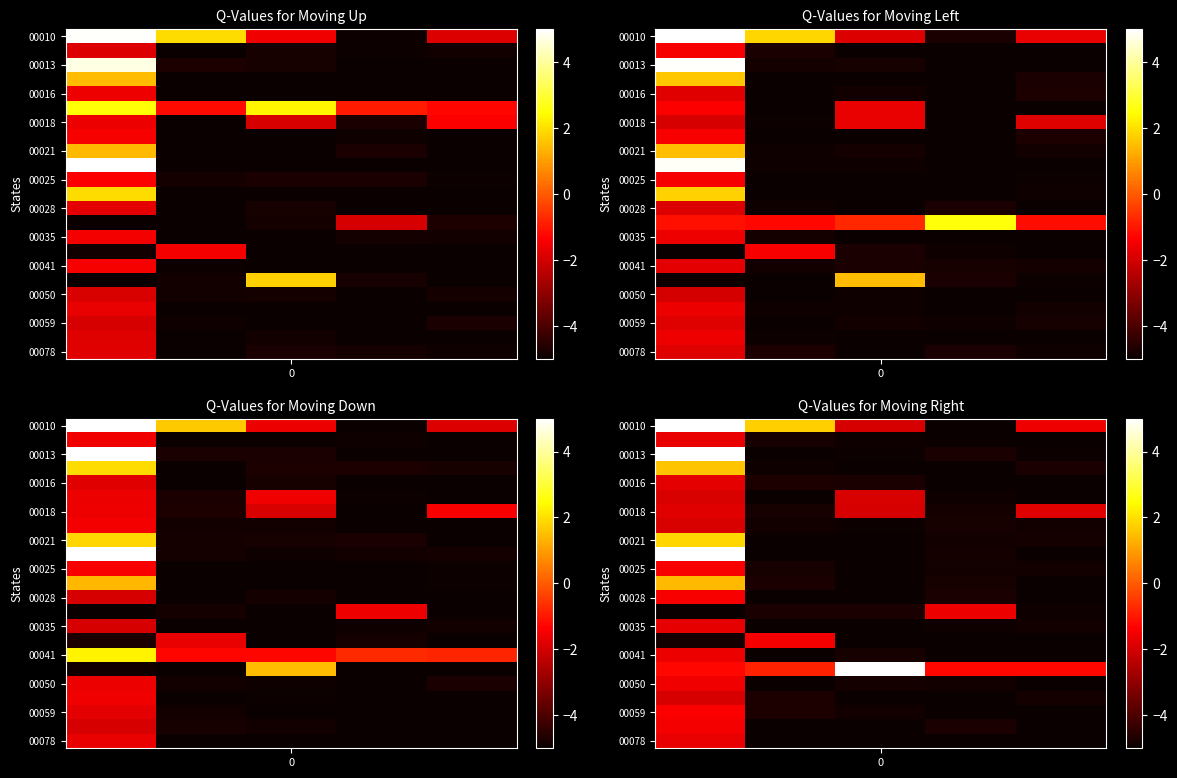

How many data points in 00025 are less than -4?

4